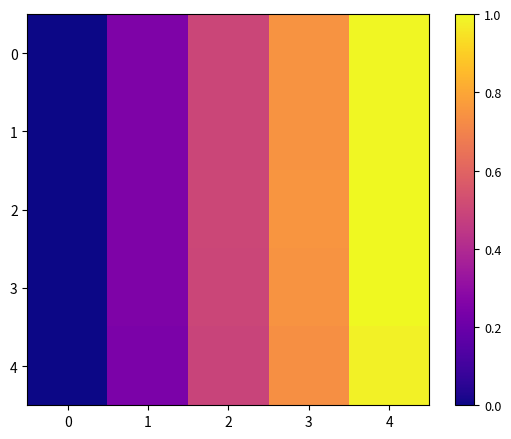

Reading left to right, list all the values displayed in this chart.

0: 0=0.0	1=0.3	2=0.5	3=0.7	4=1.0
1: 0=0.0	1=0.3	2=0.5	3=0.7	4=1.0
2: 0=0.0	1=0.3	2=0.5	3=0.8	4=1.0
3: 0=0.0	1=0.3	2=0.5	3=0.7	4=1.0
4: 0=0.0	1=0.2	2=0.5	3=0.7	4=1.0